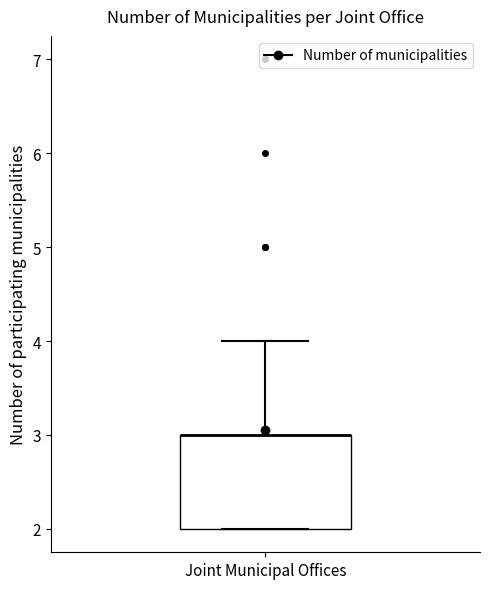

Where is the upper edge of the box for Joint Municipal Offices on the y-axis? The values are not printed on the chart, so give them approximately, as read against the axis.

3